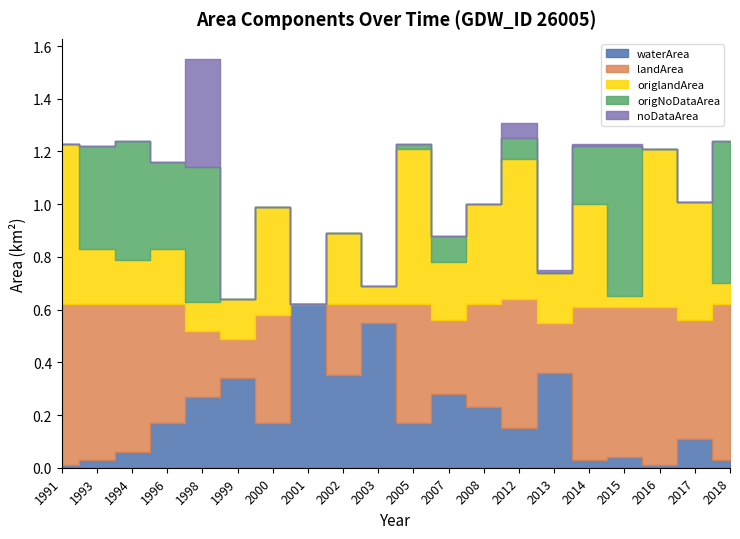

Does the chart display data point markers on the line(s)?

No